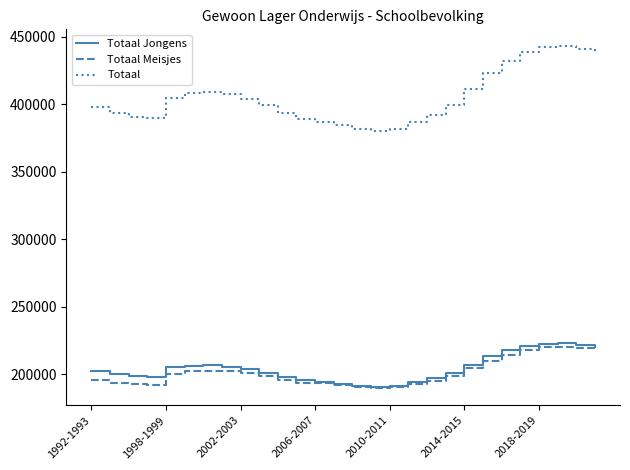

How many lines are shown in the chart?

3